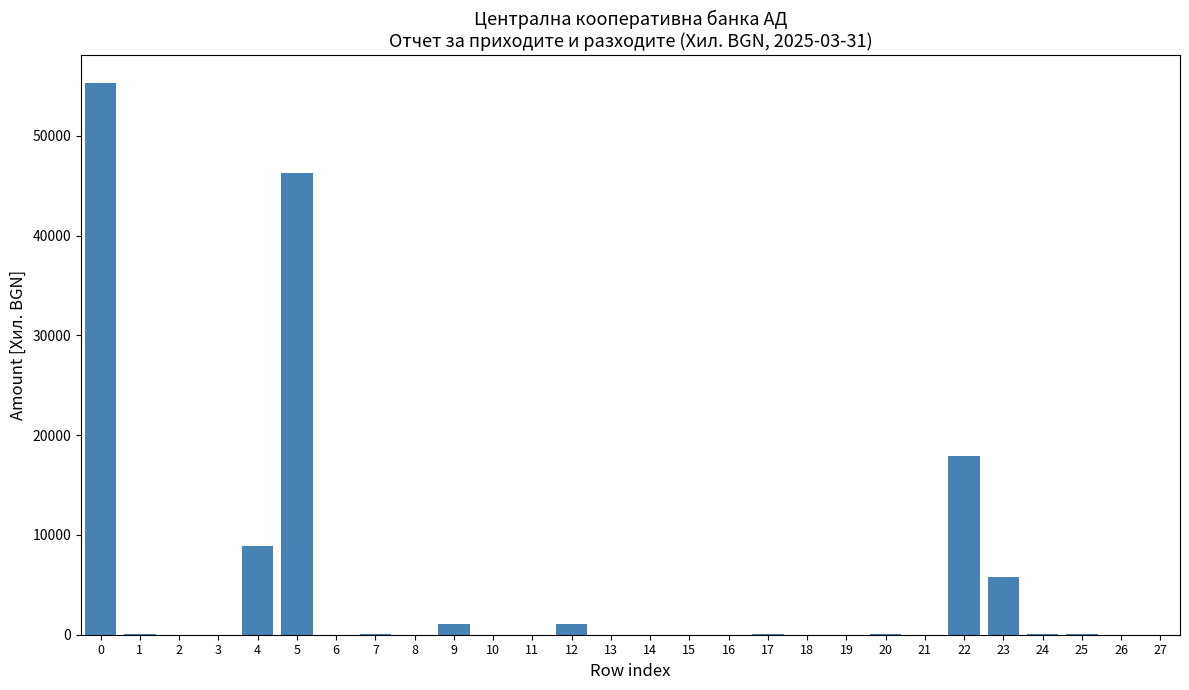

Is it true that the value at 14 is 0?

True